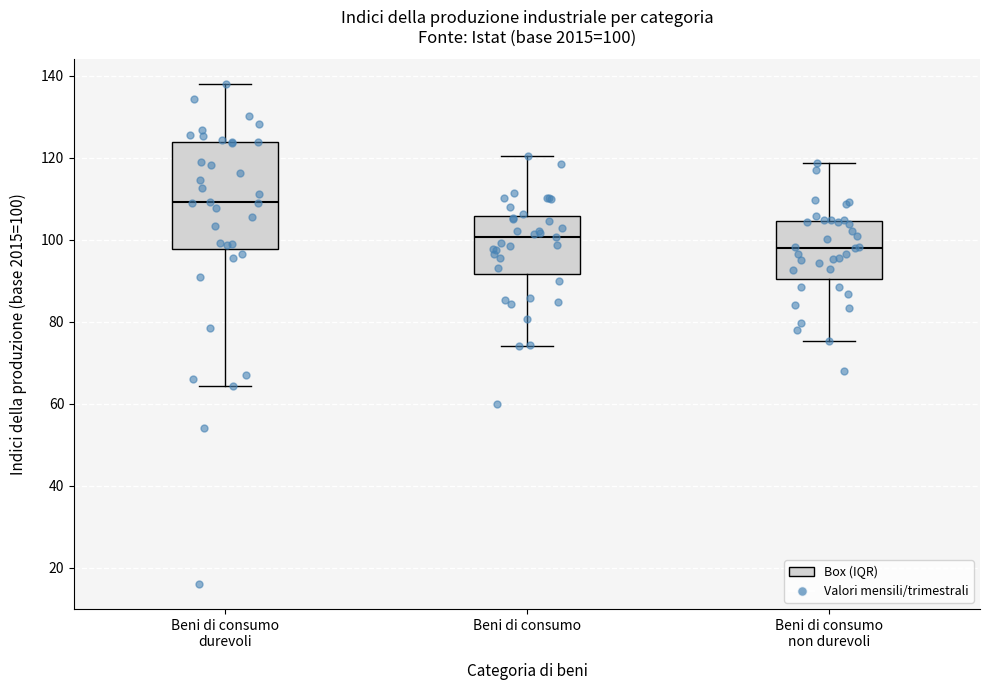

Which box's median line is the highest?

Beni di consumo durevoli